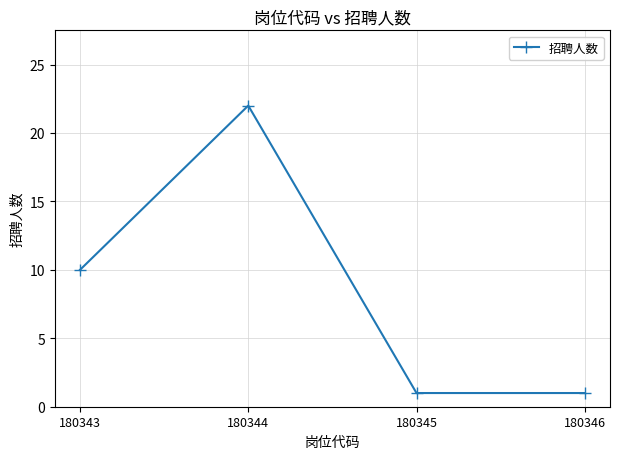

At which category does the data reach its first local peak?

180344